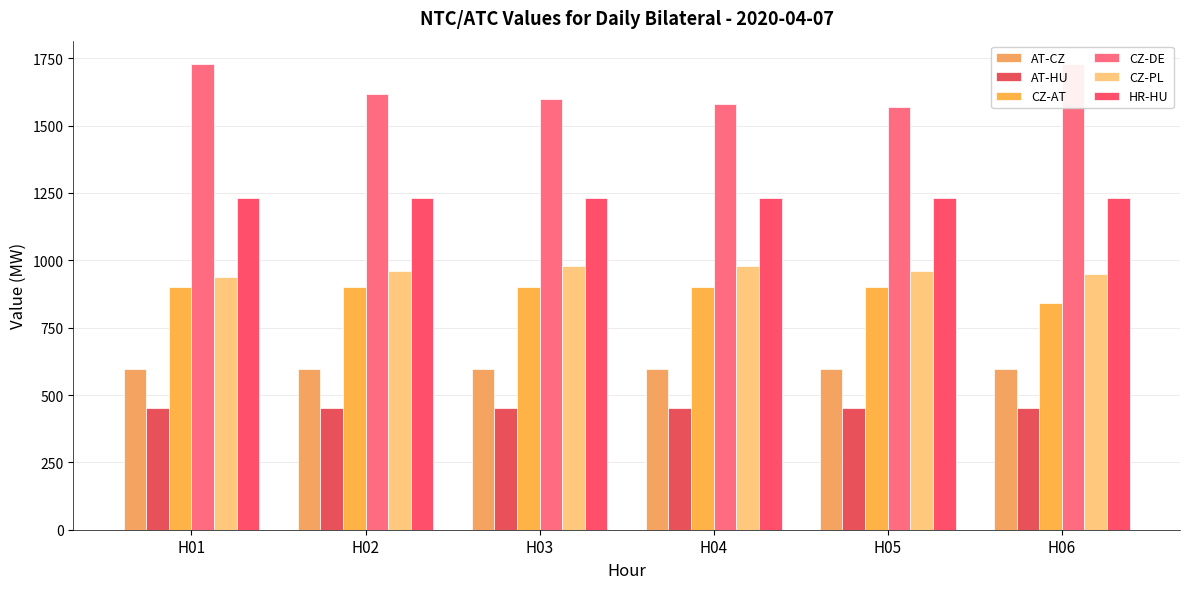

How many data points does each series have?

6